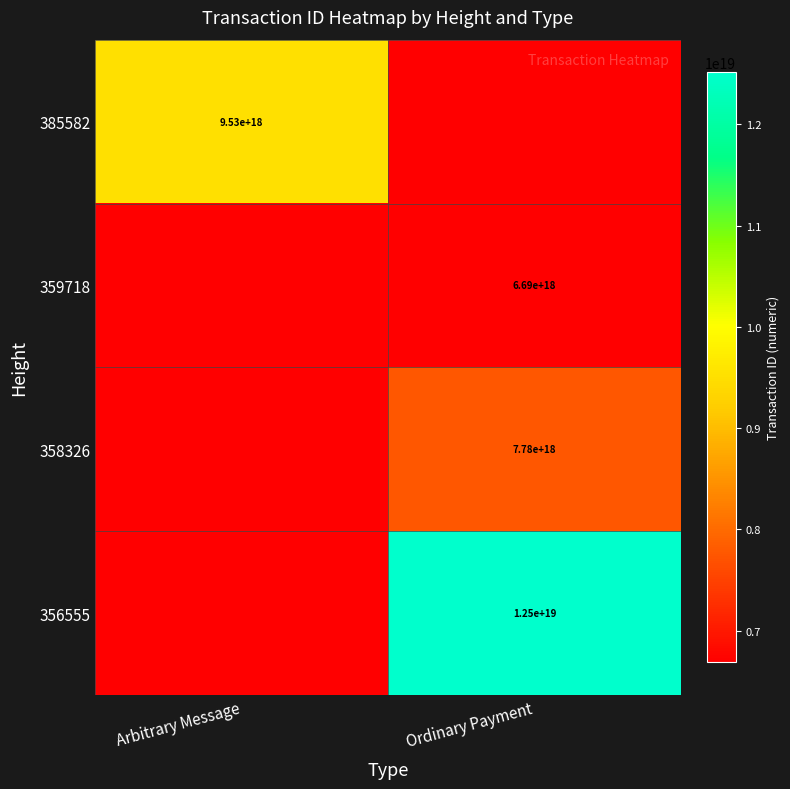

Is it true that 385582 equals 3353796885122616320 at Arbitrary Message?

False